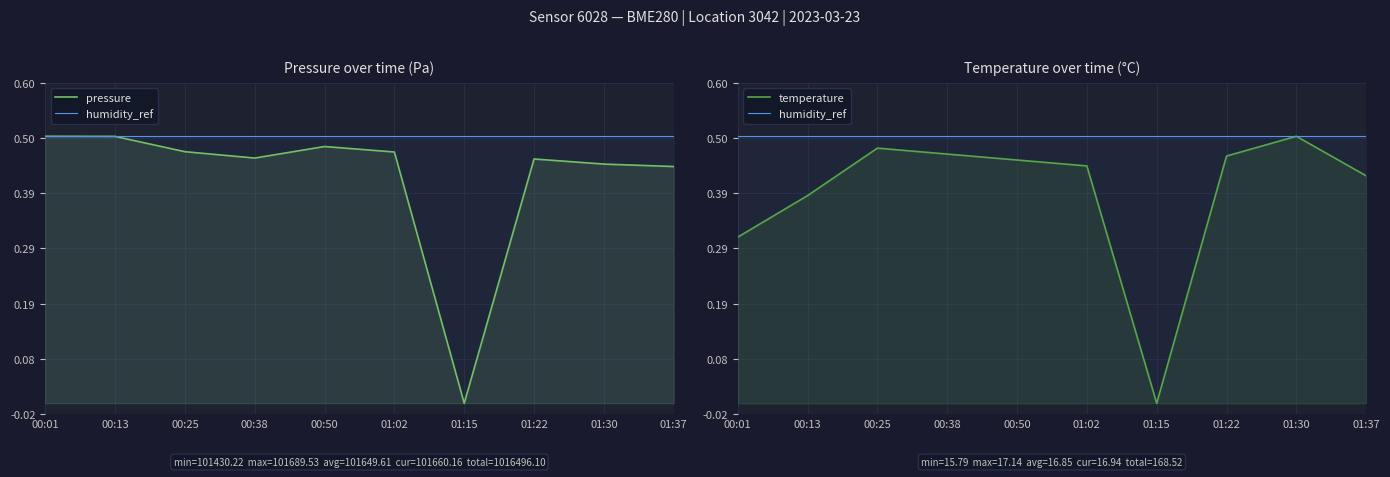

The humidity_ref series shows 0.3 at 00:13. True or false?

False